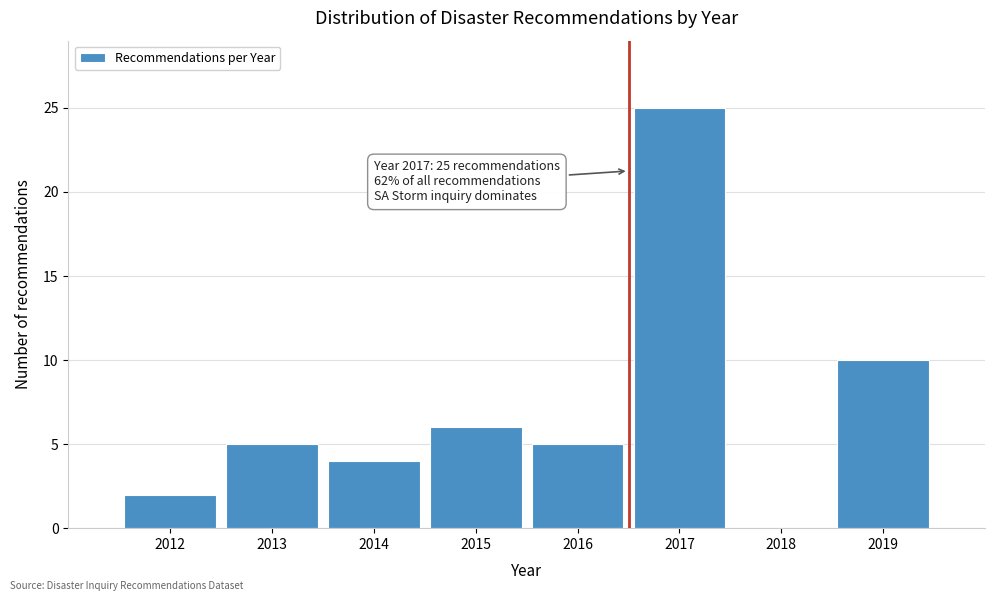

Reading right to left, extract all data points from this chart.

2019=10	2018=0	2017=25	2016=5	2015=6	2014=4	2013=5	2012=2